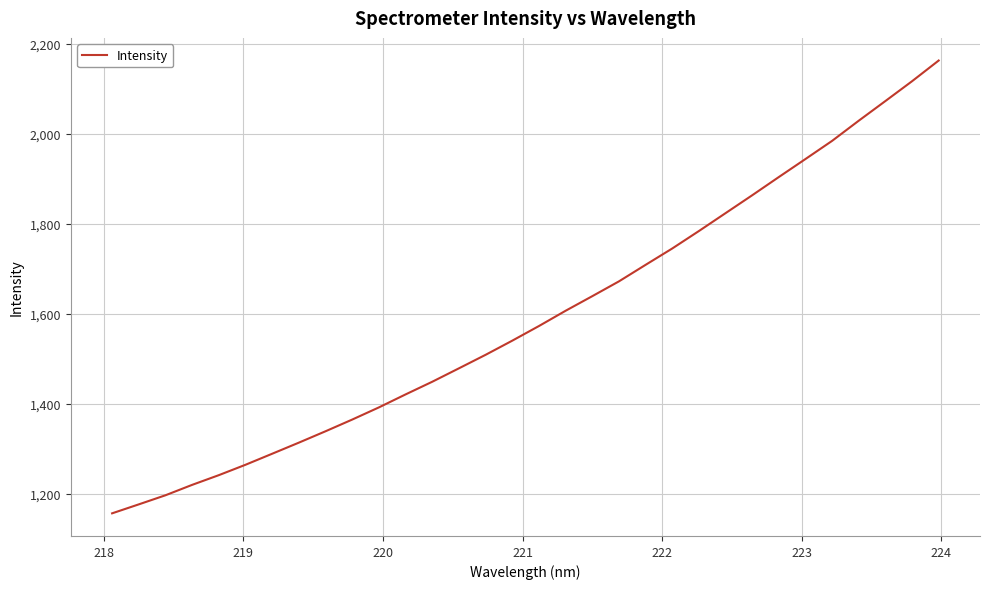

How many values exceed 1573?

16